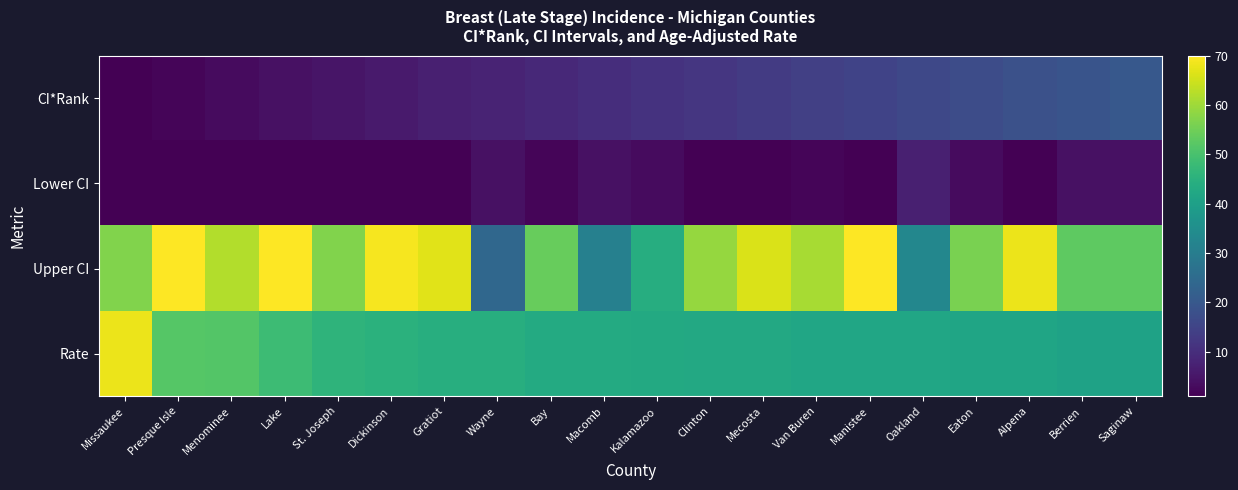

What is the maximum value shown in the chart?

70.0